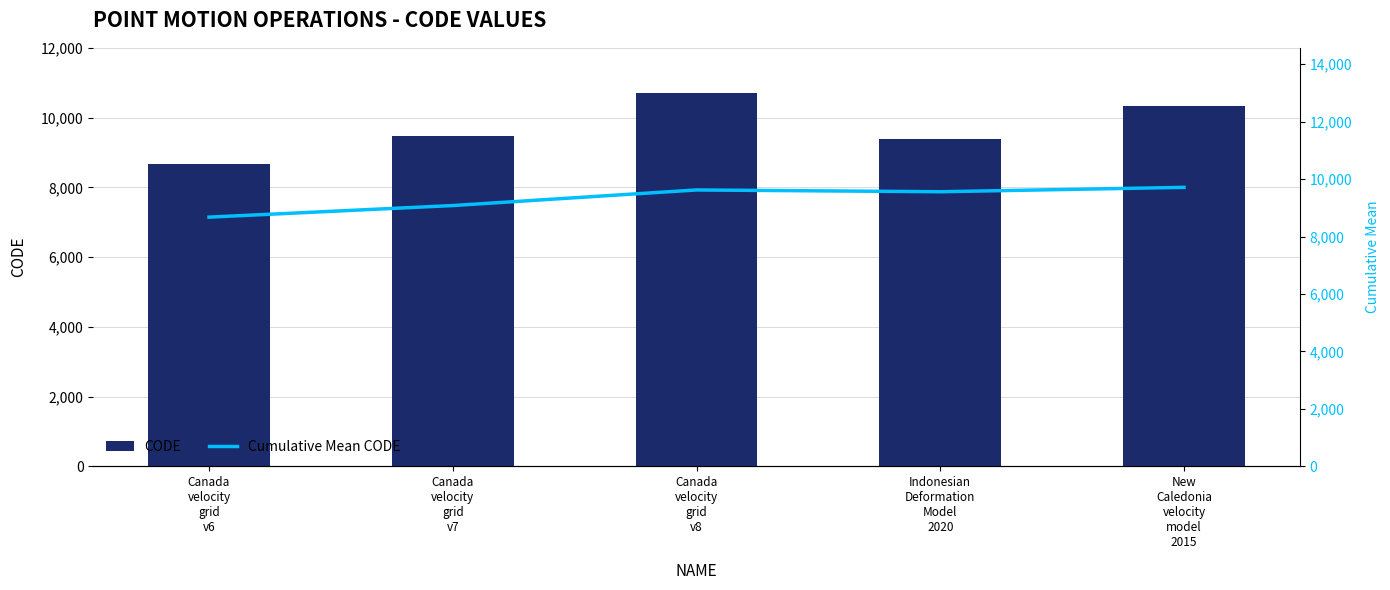

How many data points in CODE are above 9483?

2